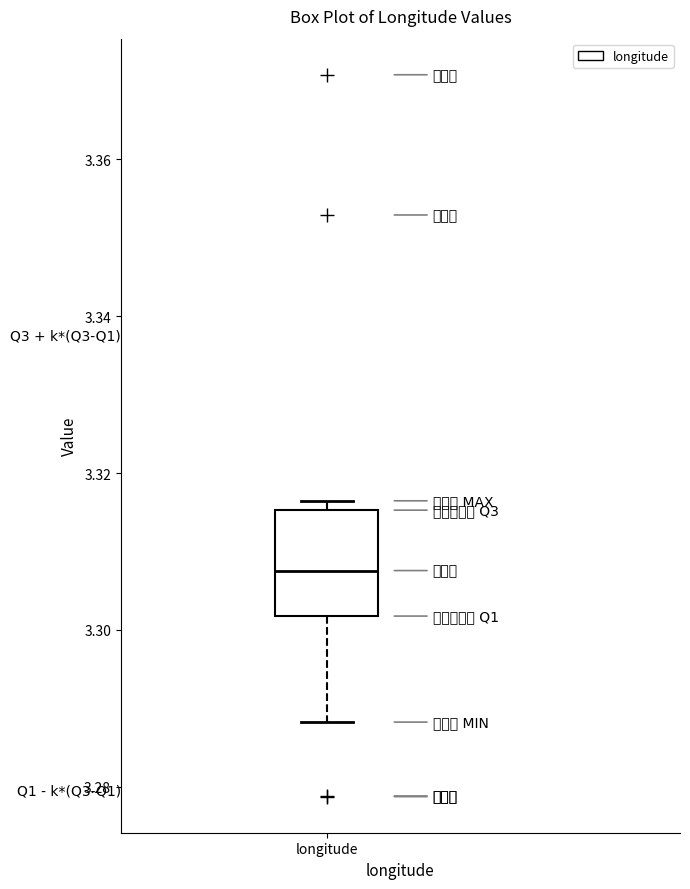

Where does the lower whisker of the box for longitude end on the y-axis? The values are not printed on the chart, so give them approximately, as read against the axis.

3.288